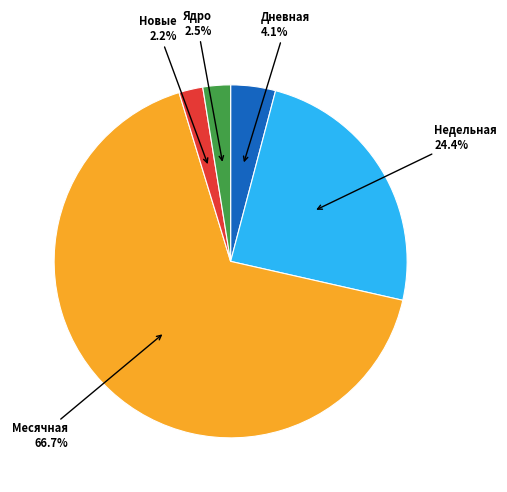

To the nearest percent, what is the combined percentage of Месячная and Дневная?

71%